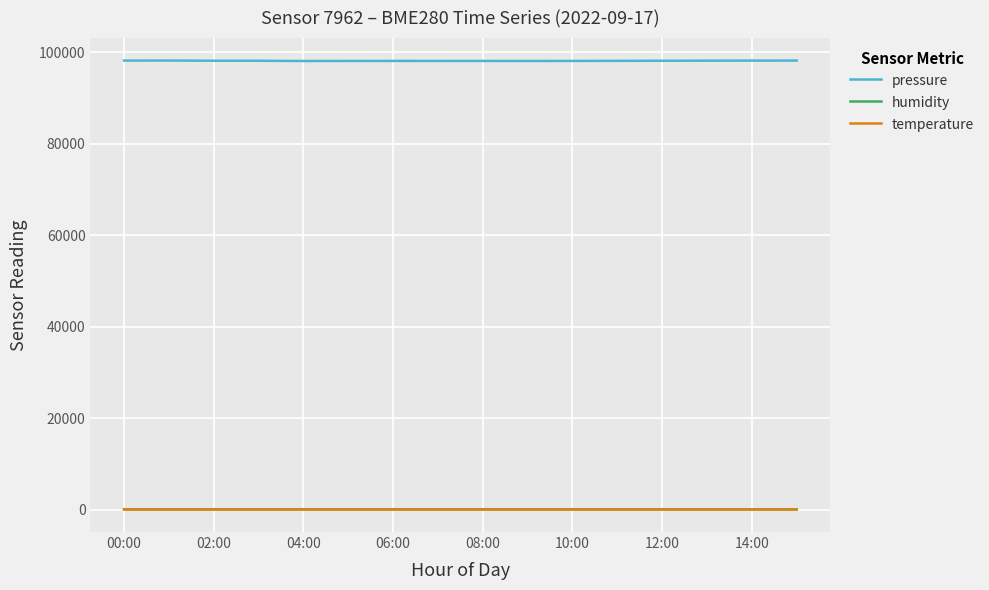

Which series has the largest total across all categories?

pressure